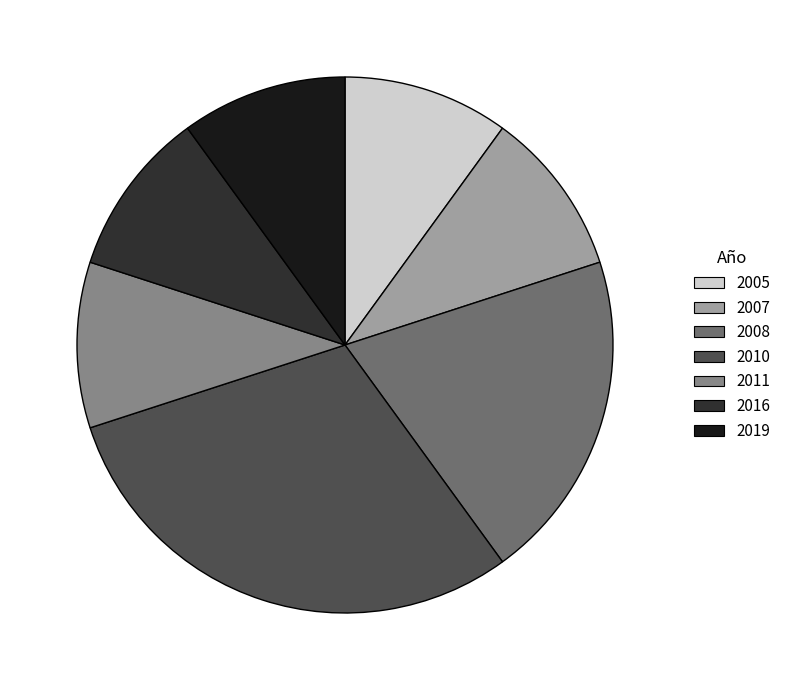

Which slice is the largest?

2010